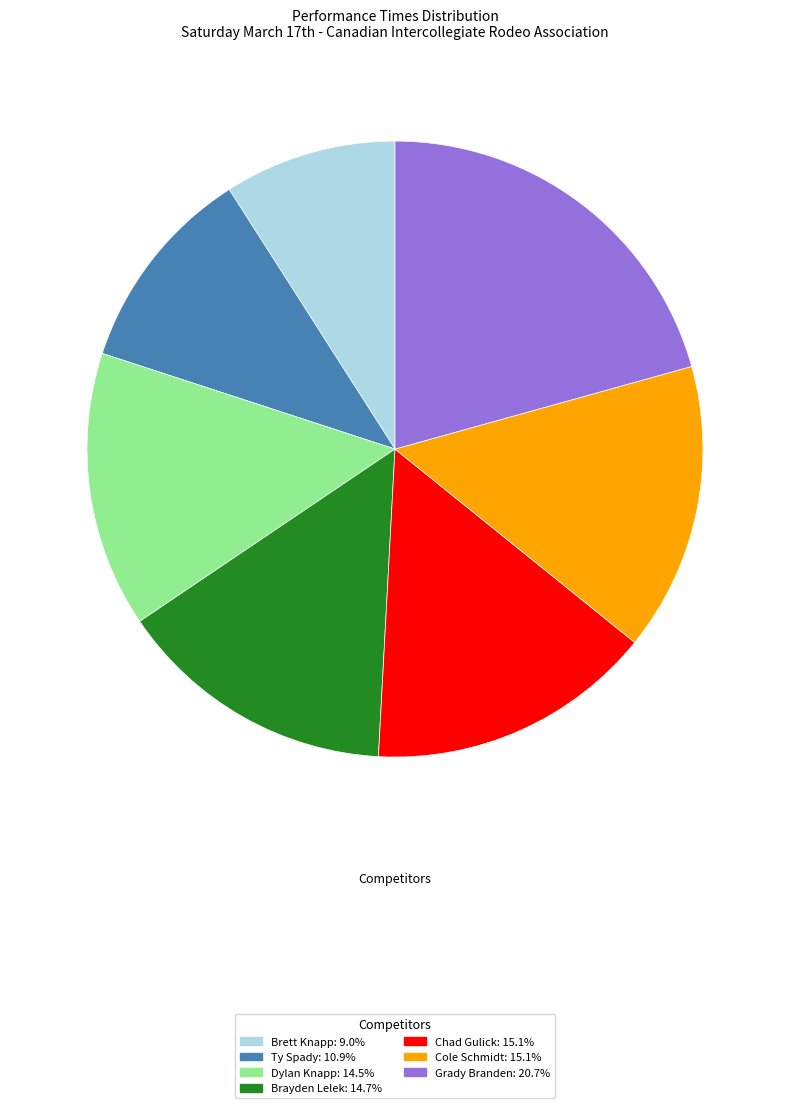

Combined, do Brayden Lelek and Ty Spady account for over 50%?

No